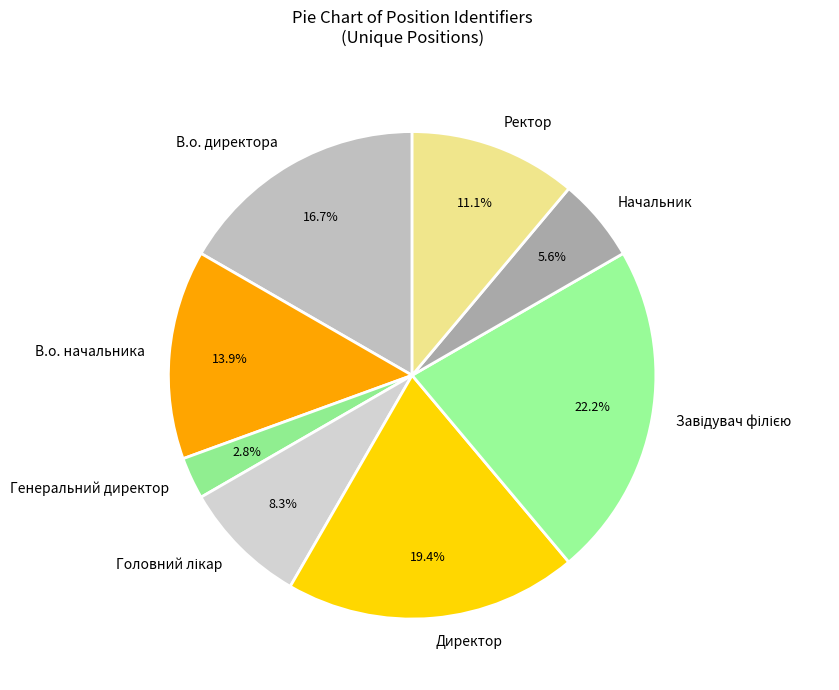

The Генеральний директор slice represents 3% of the pie. True or false?

True